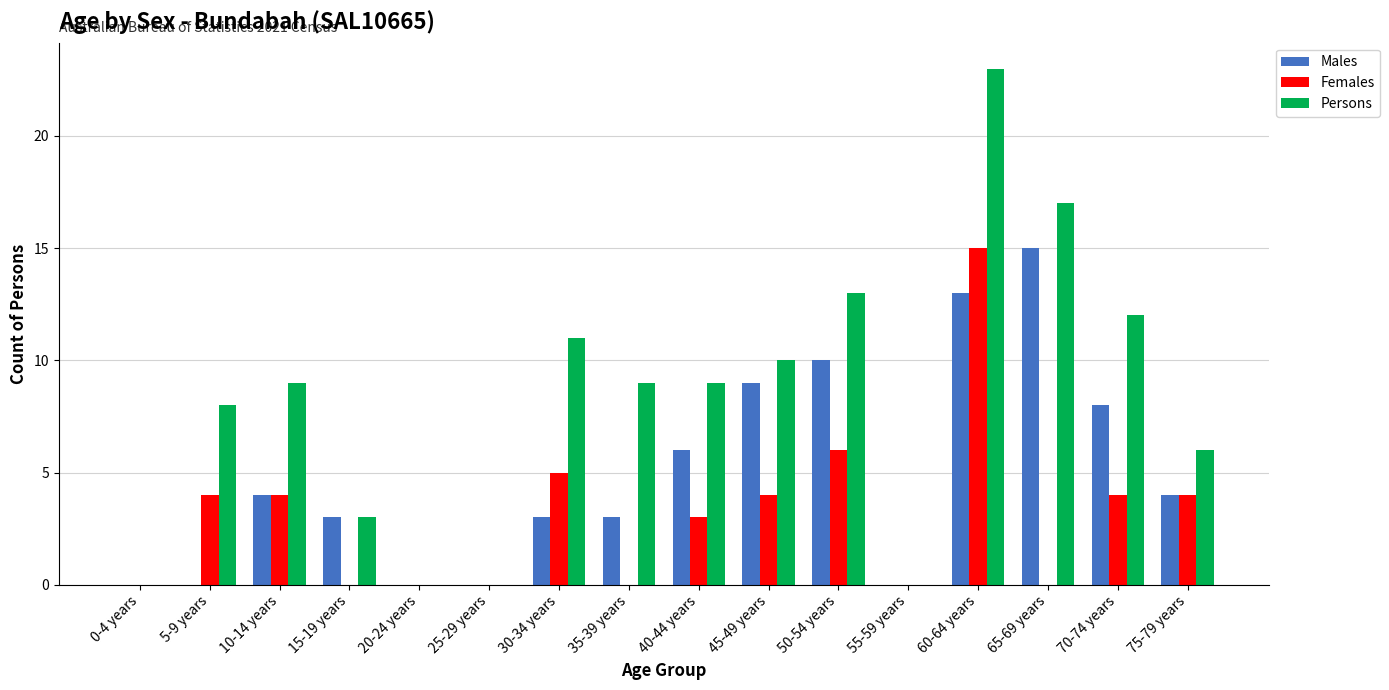

At which label is Females closest to 7?

50-54 years